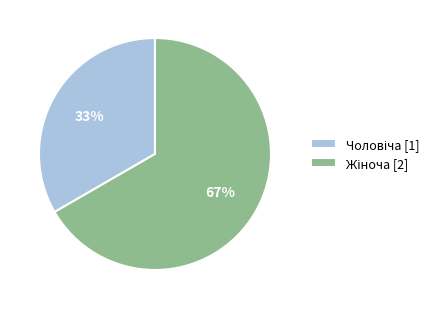

How many segments does this pie chart have?

2